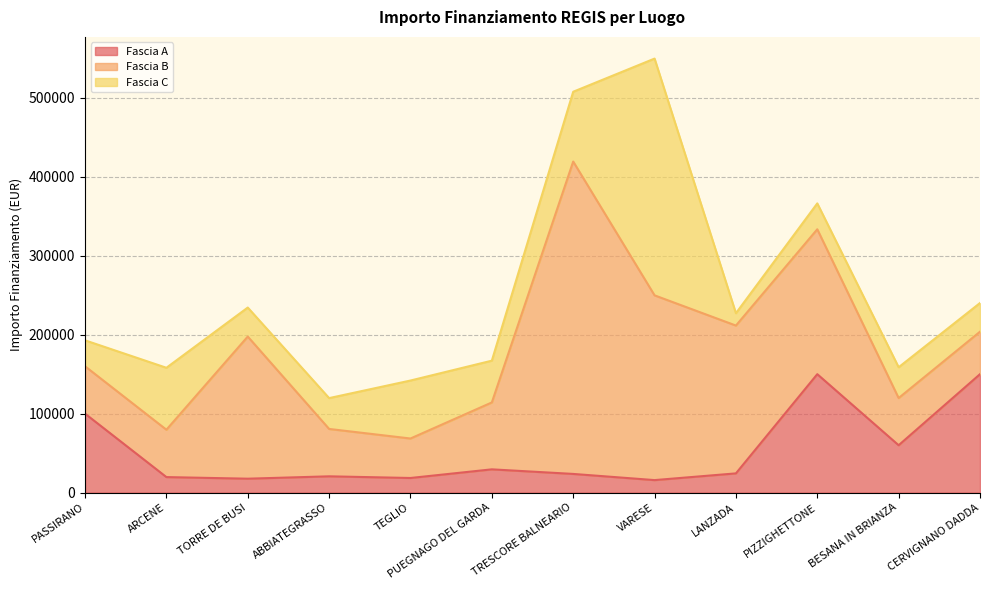

Which category has the highest value across all series?

TRESCORE BALNEARIO